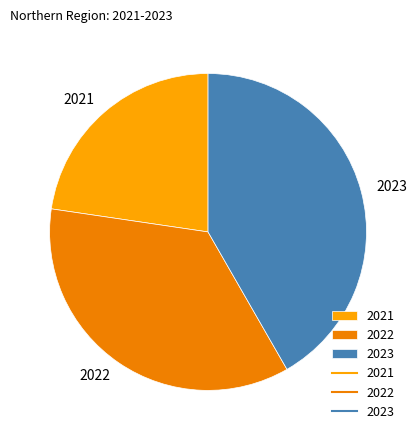

Combined, do 2022 and 2023 account for over 50%?

Yes